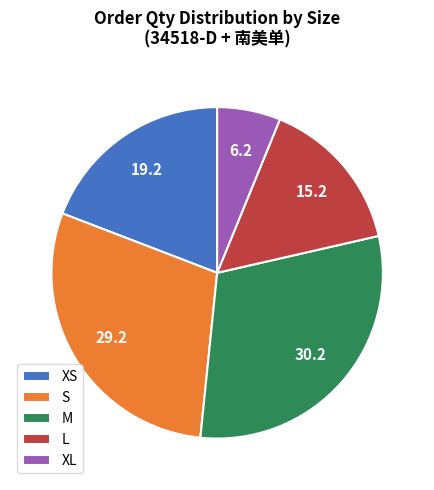

Is it true that S is 29% of the pie?

True